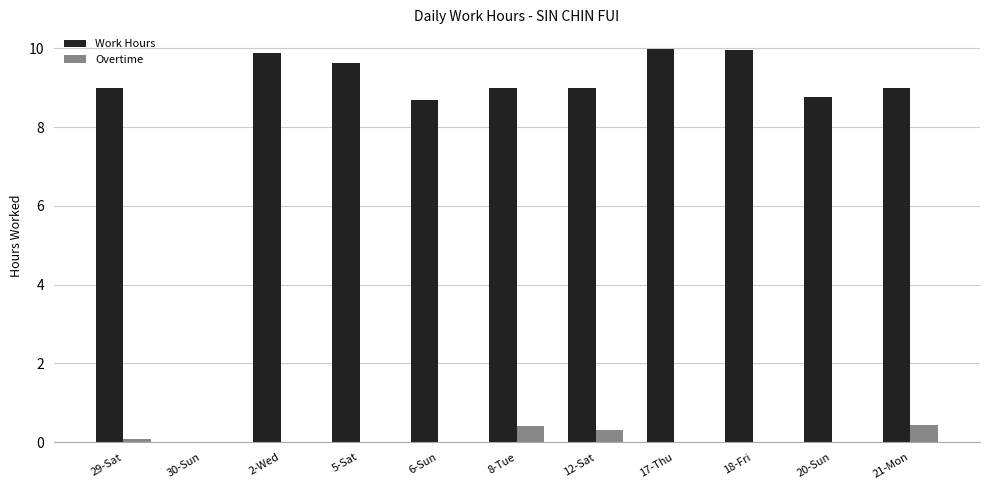

What is the greatest value displayed?

10.0